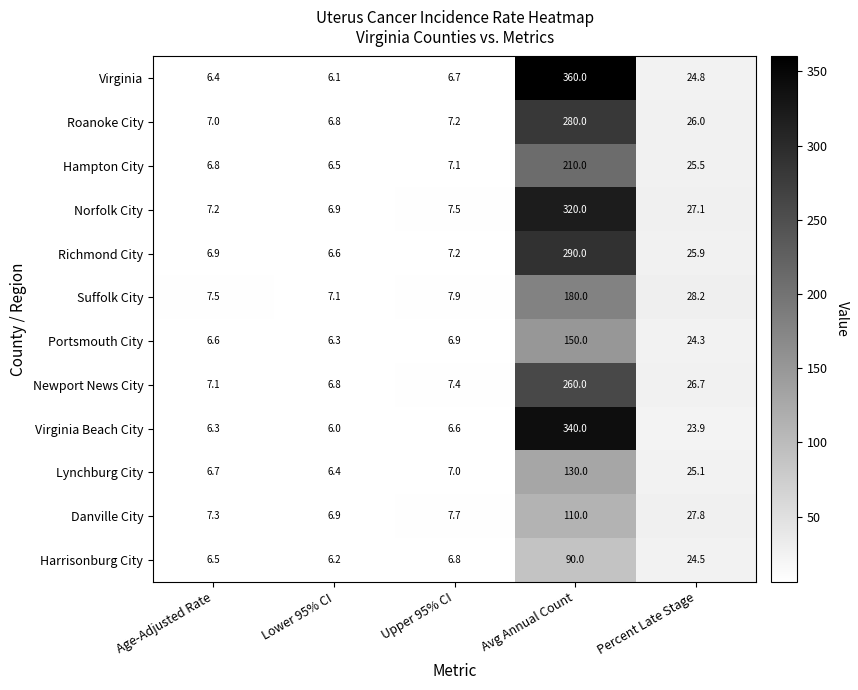

How many series are shown in this chart?

12